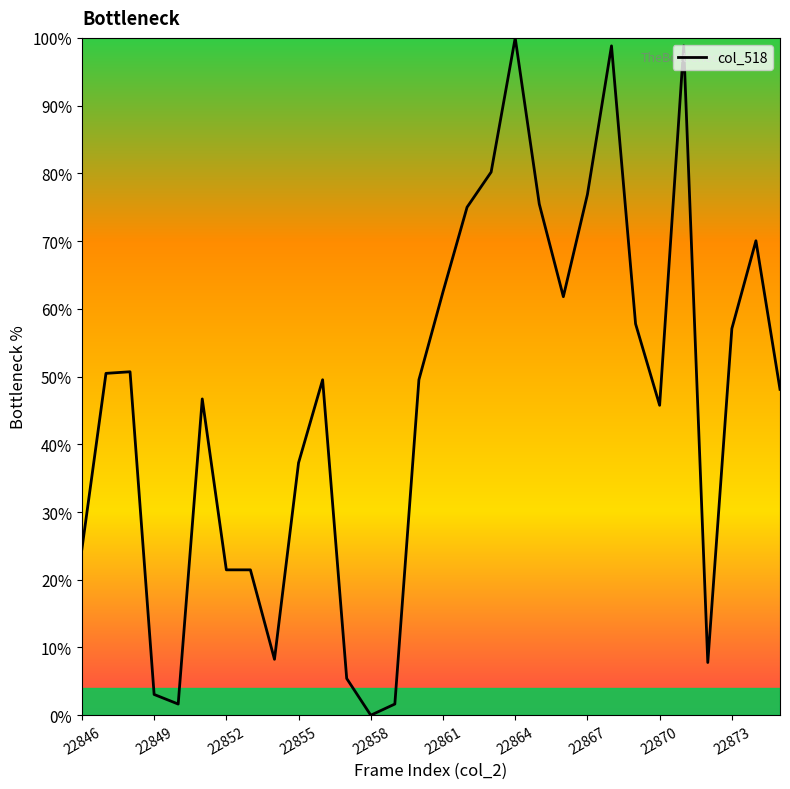

What is the greatest value displayed?

100.0